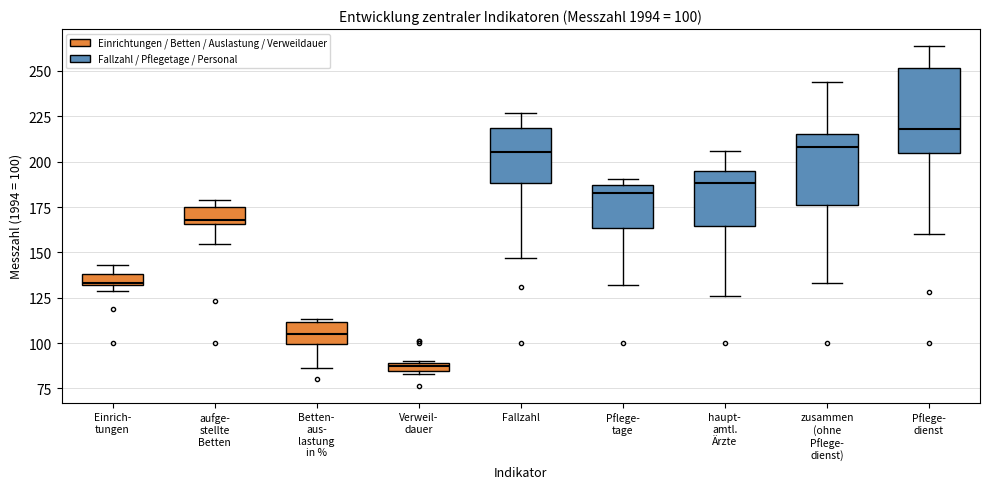

Which box is the tallest, from its lower edge to its upper edge?

Pflege- dienst